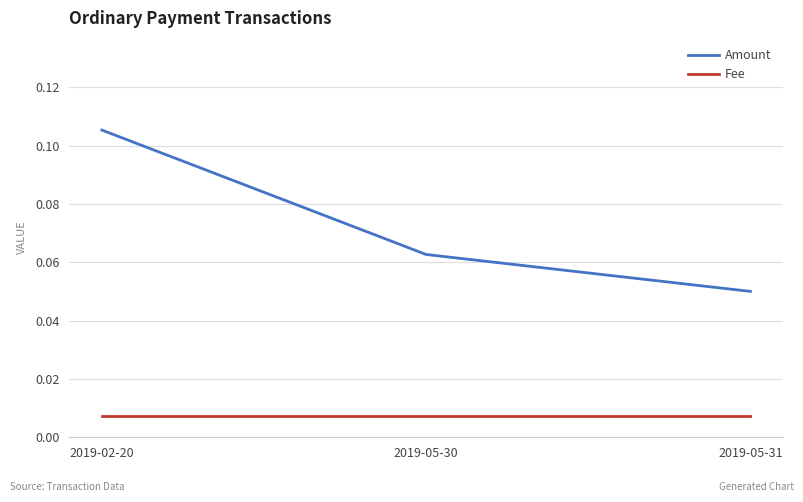

Is it true that Amount equals 0.2 at 2019-02-20?

False